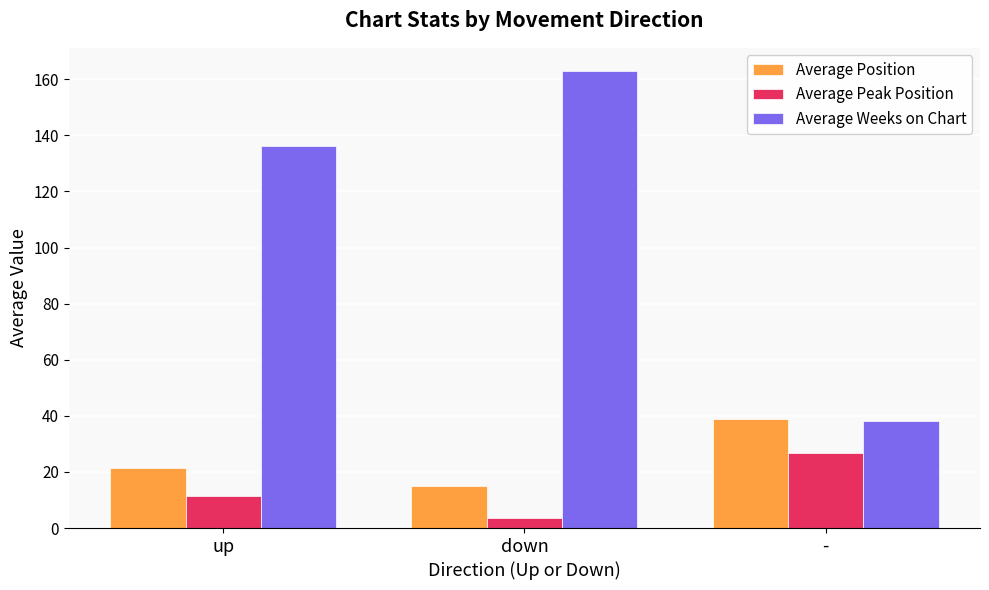

The Average Peak Position series shows 26.7 at -. True or false?

True